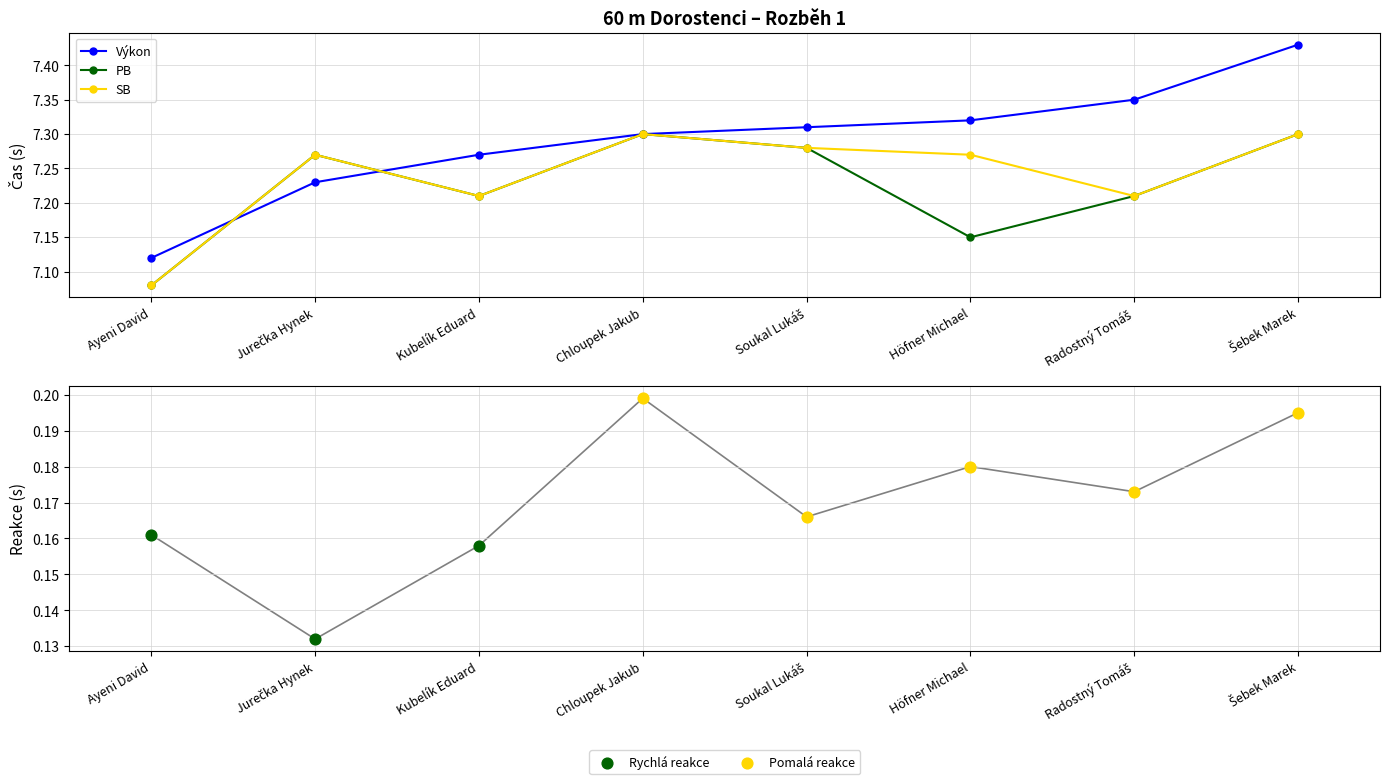

Which series has the largest total across all categories?

Výkon